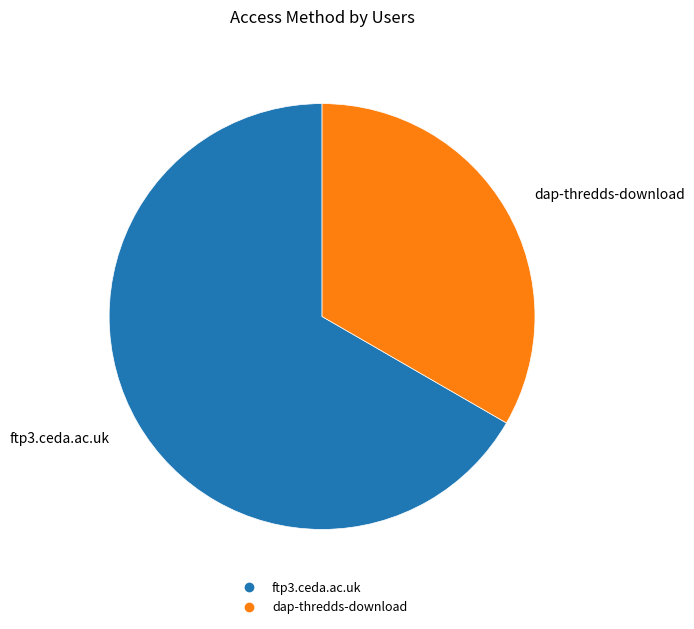

Count the number of slices in the pie.

2